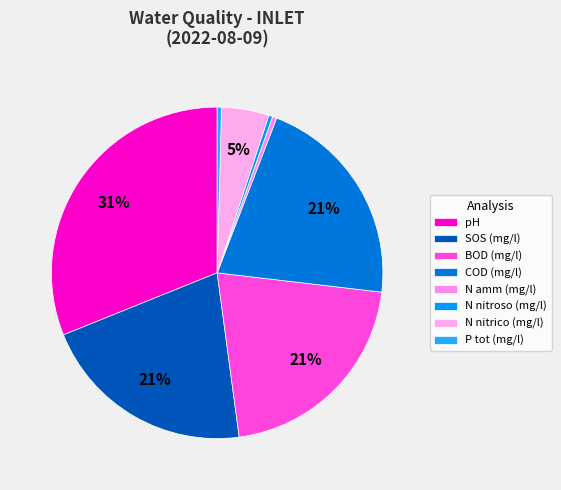

Is it true that N amm (mg/l) is 0% of the pie?

True